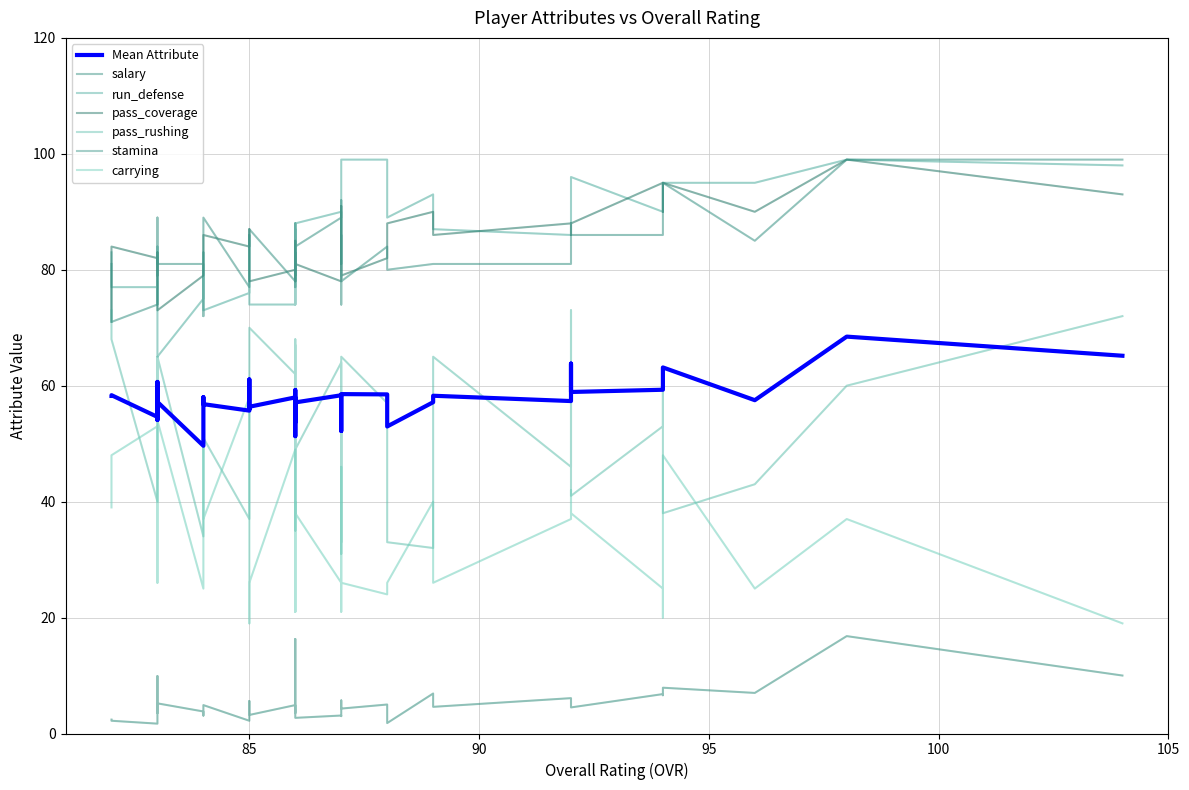

At how many categories does at least one series exceed 50?

40